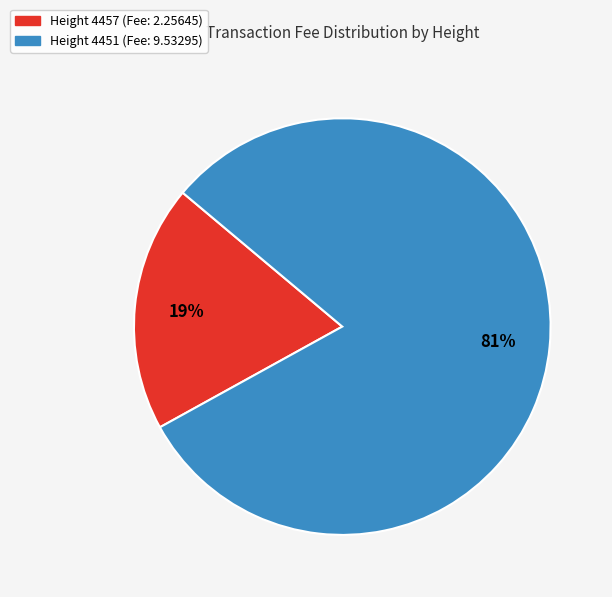

To the nearest percent, what is the difference between the largest and smallest slice percentages?

62%